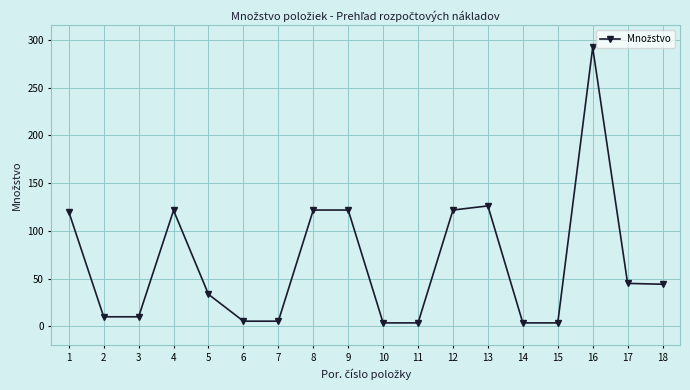

Is it true that the value at 7 is 5.4?

True